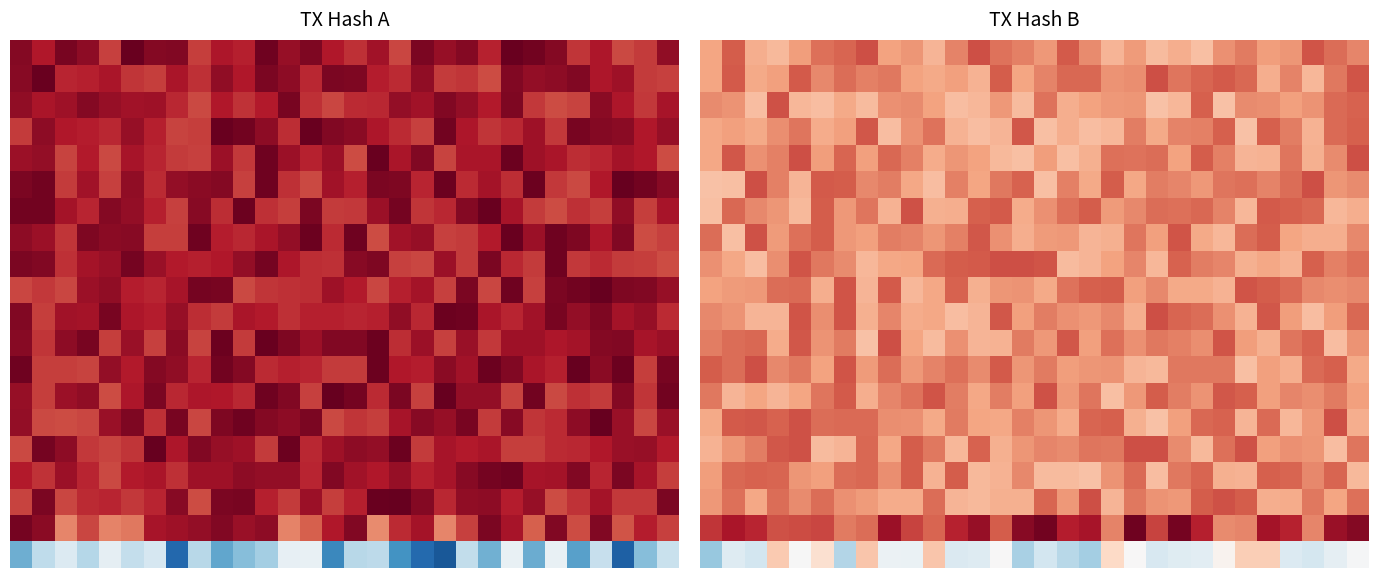

At which category is the sum across all series the highest?

4